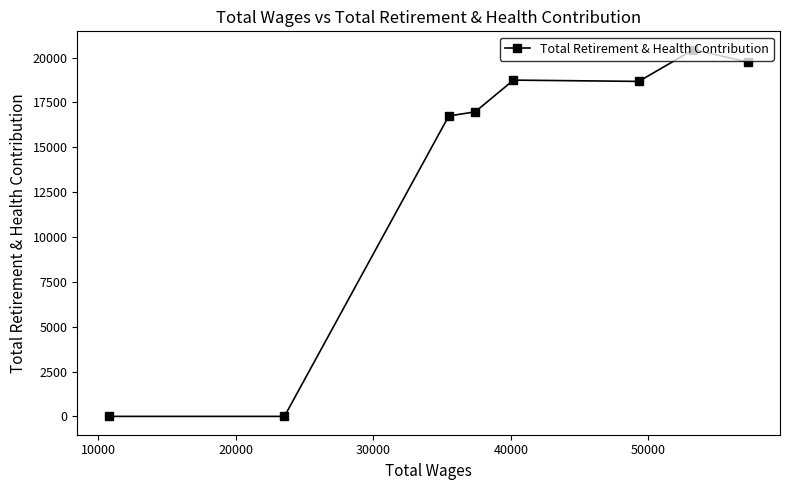

What is the maximum value shown in the chart?

20442